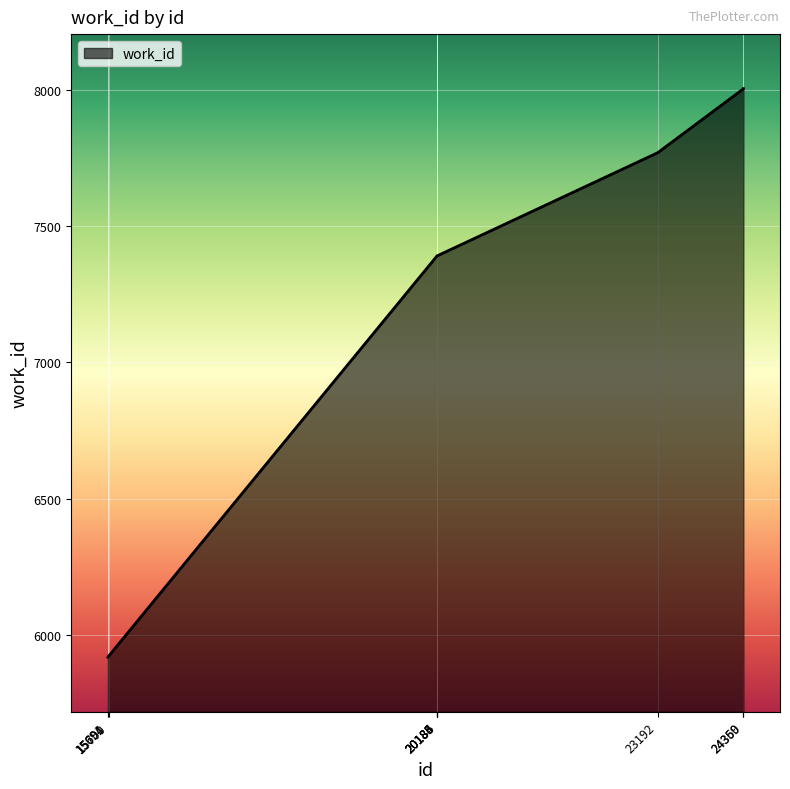

What is the difference between the maximum and minimum values?

2086